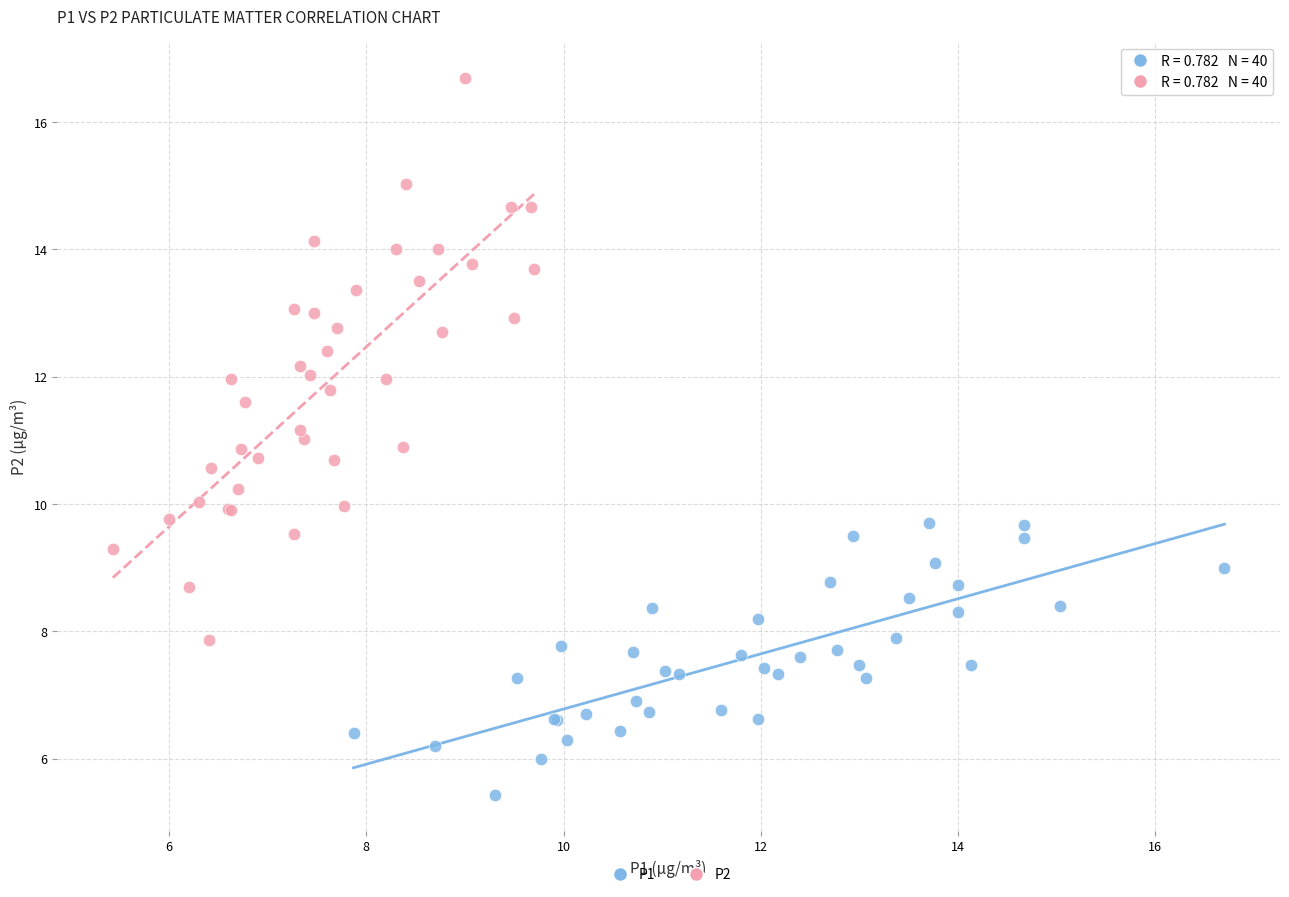

Which series reaches the maximum Y coordinate?

P2